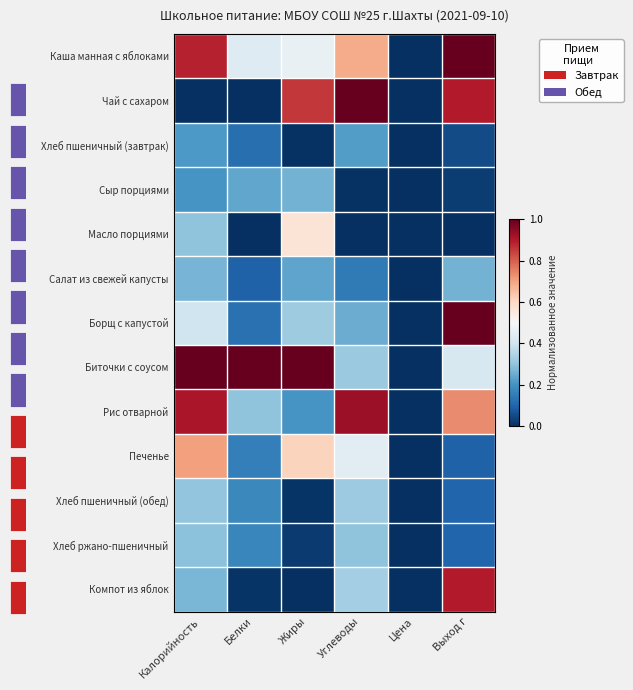

Rank the categories by Борщ с капустой value from highest to lowest.

Выход г, Калорийность, Жиры, Углеводы, Белки, Цена